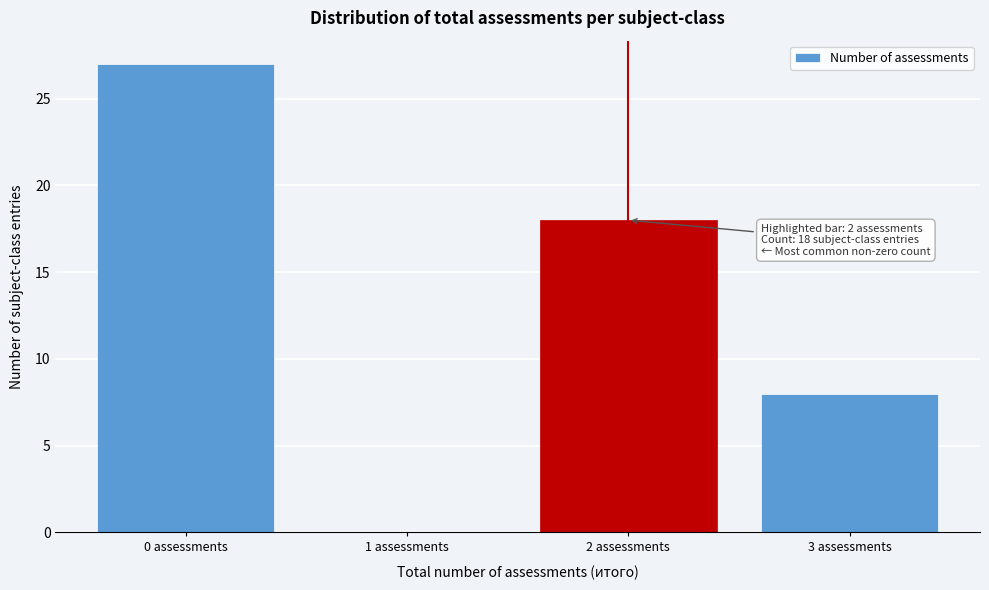

Reading left to right, transcribe all the data shown in this chart.

0 assessments=27	1 assessments=0	2 assessments=18	3 assessments=8